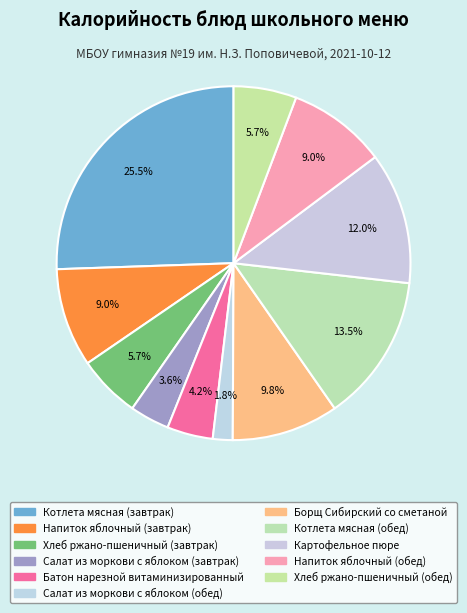

Count the number of slices in the pie.

11